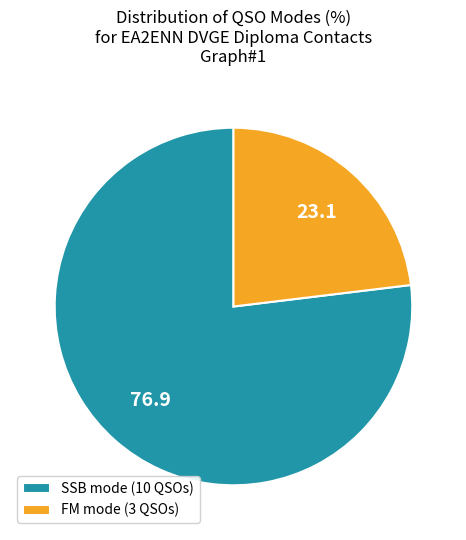

The SSB mode (10 QSOs) slice represents 85% of the pie. True or false?

False